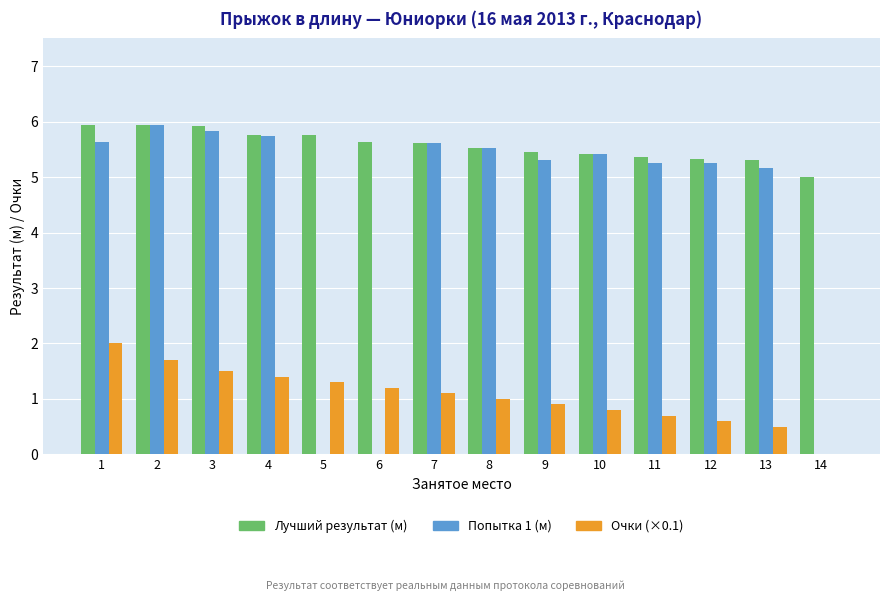

What is the total value across all series at 7?

12.3